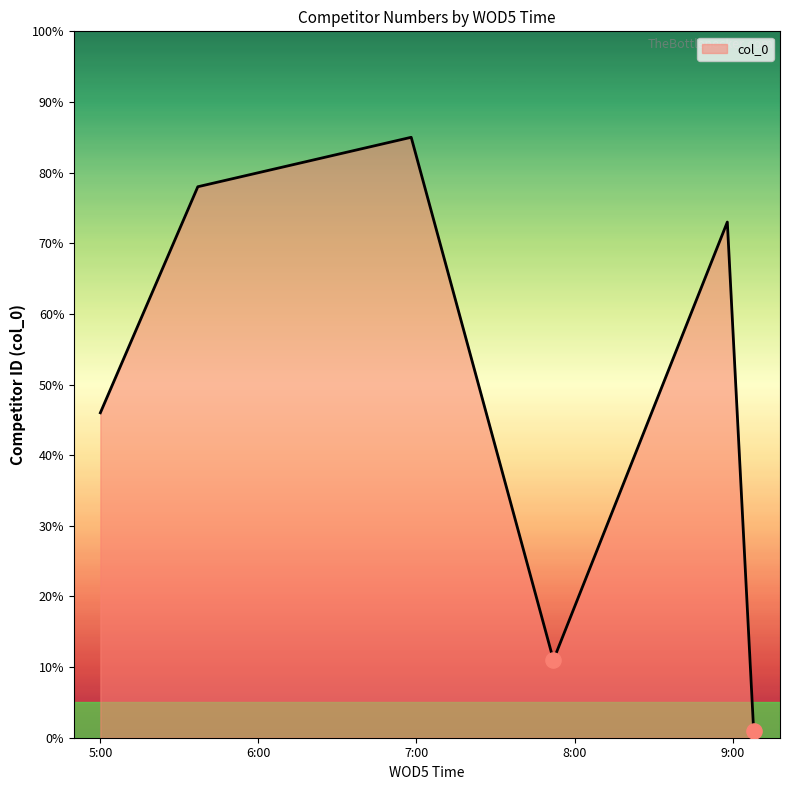

How many interior local valleys (lower than both neighbors) does the data have?

1